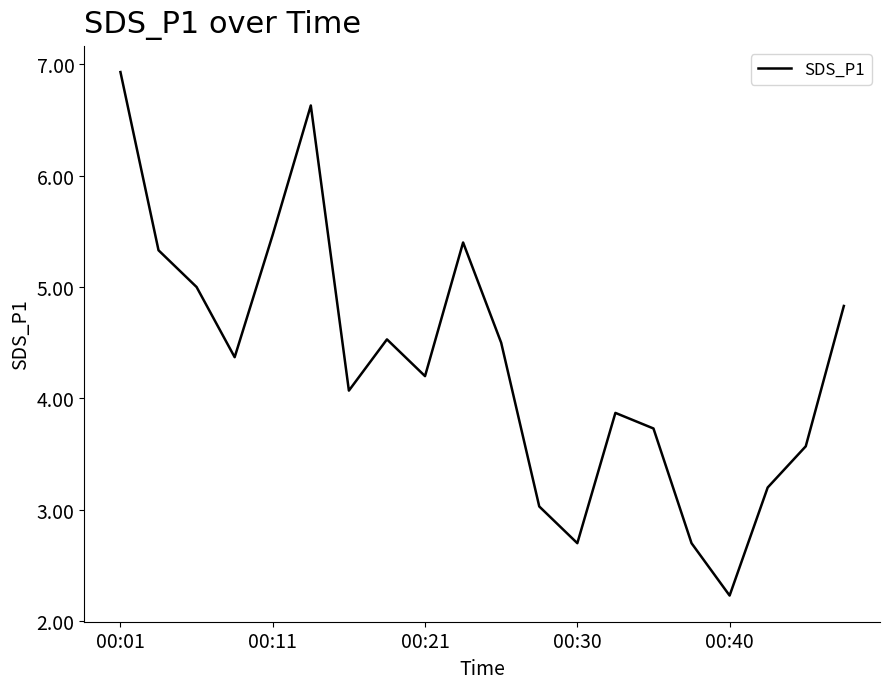

Reading left to right, transcribe all the data shown in this chart.

6.9	5.3	5.0	4.4	5.5	6.6	4.1	4.5	4.2	5.4	4.5	3.0	2.7	3.9	3.7	2.7	2.2	3.2	3.6	4.8